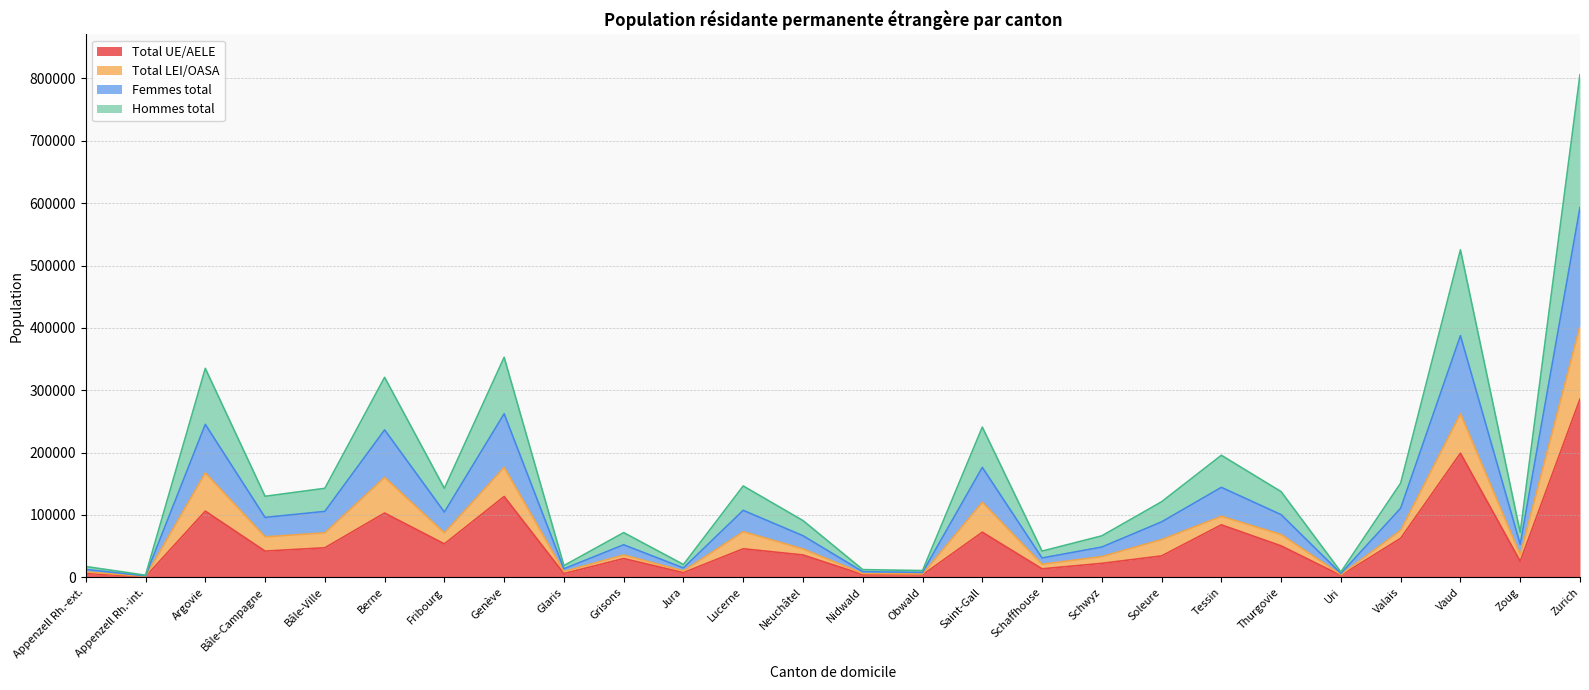

What is the maximum value for Total UE/AELE?

285923